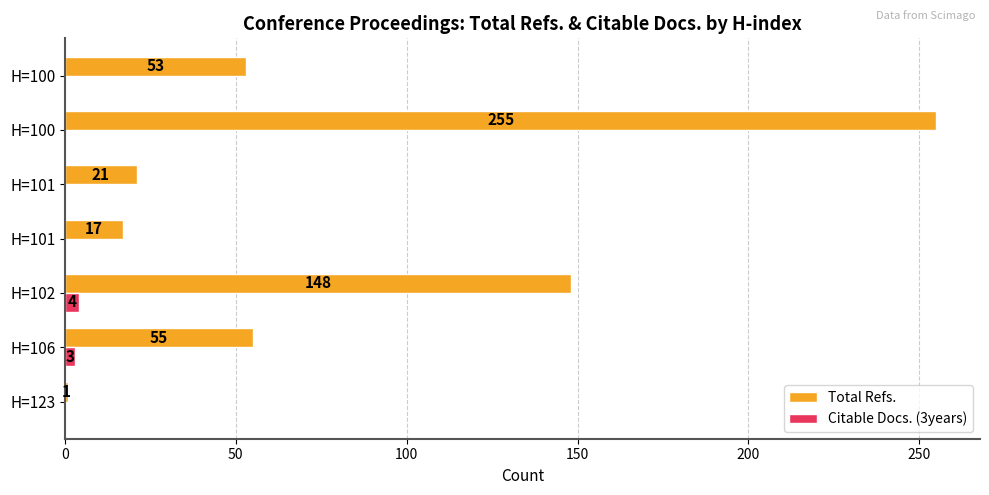

Reading right to left, extract all data points from this chart.

Total Refs.: 53	255	21	17	148	55	1
Citable Docs. (3years): 0	0	0	0	4	3	0